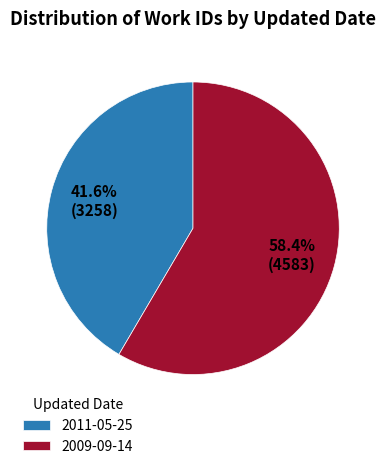

To the nearest percent, what portion does 2009-09-14 represent?

58%